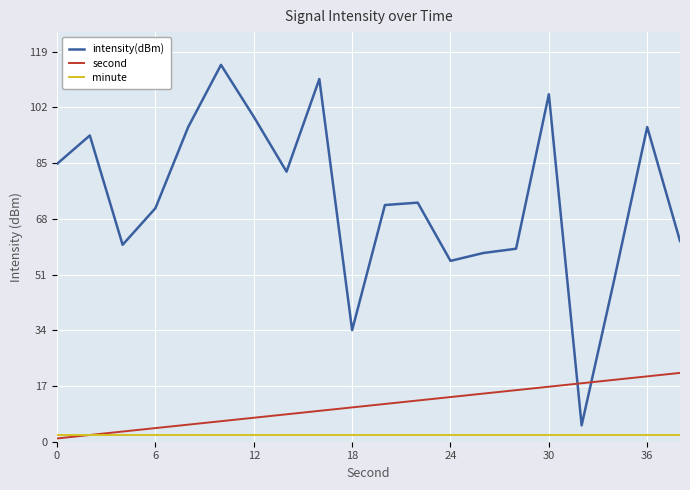

Rank the series by their maximum value, from lowest to highest.

minute, second, intensity(dBm)